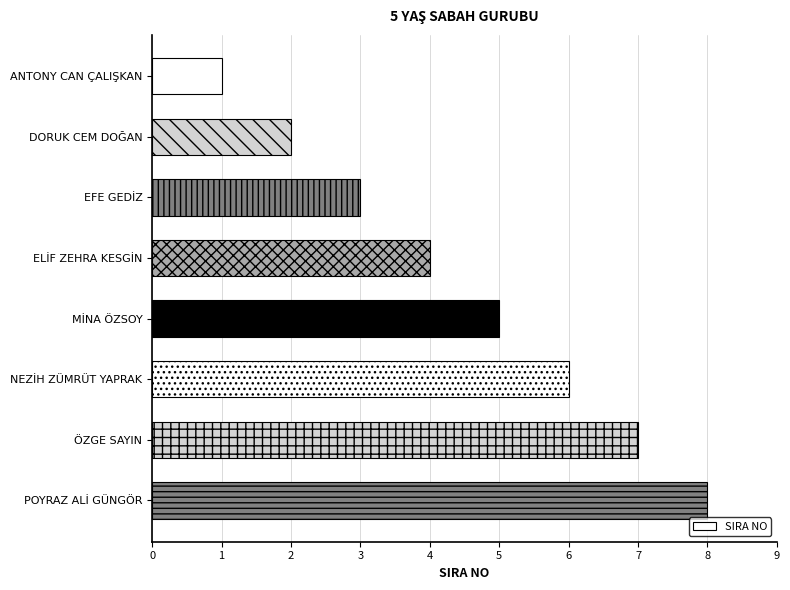

How many data points are less than 5?

4